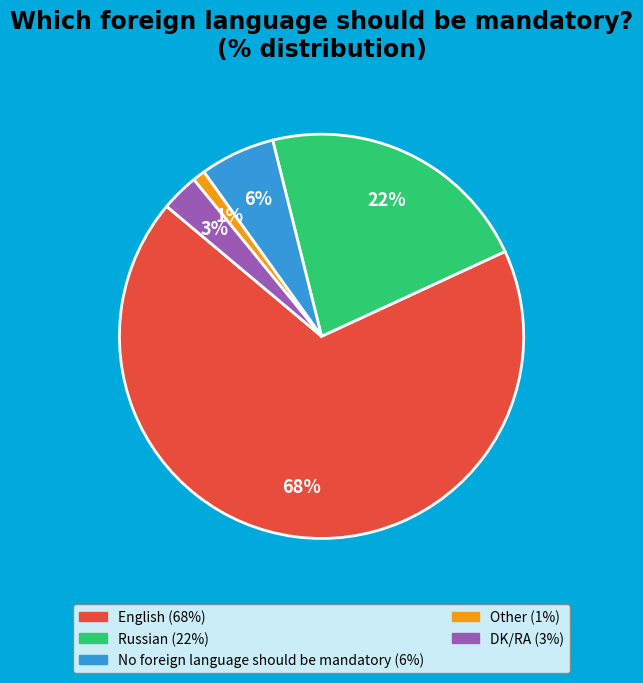

To the nearest percent, what is the difference between the Russian and No foreign language should be mandatory slice percentages?

16%